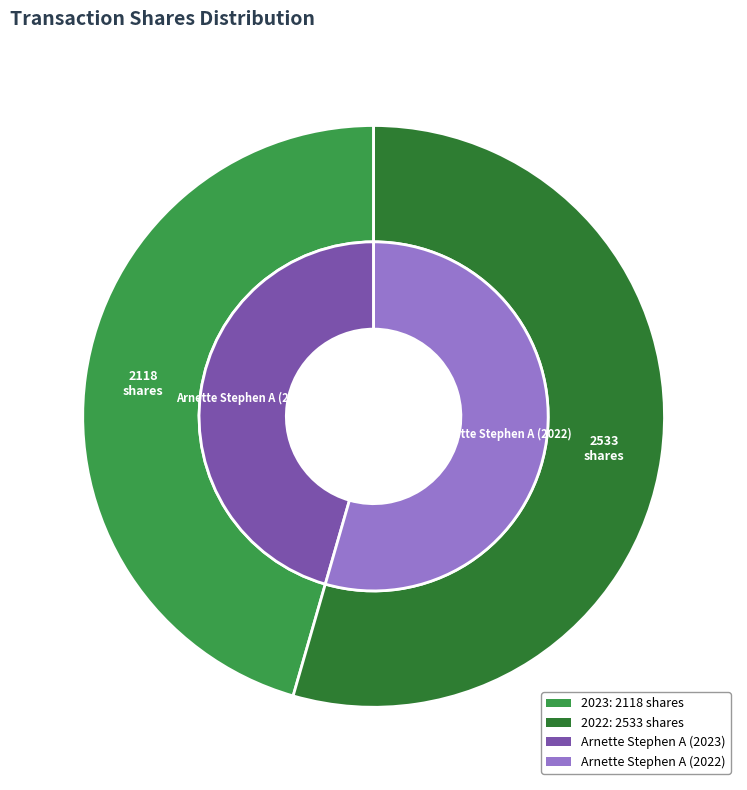

To the nearest percent, what is the difference between the 2533 and 2118 slice percentages?

9%